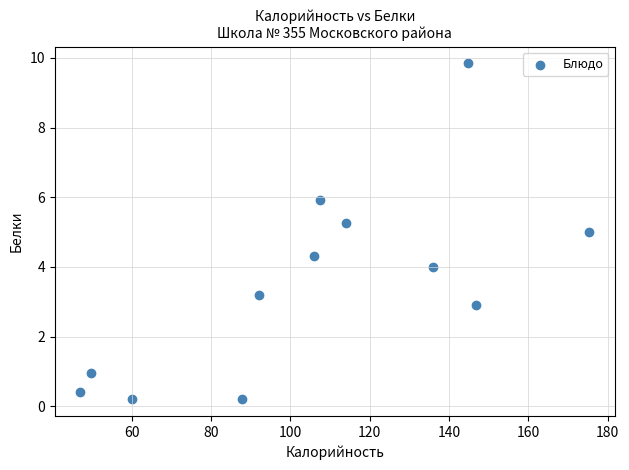

What is the range of X values (max minus min)?

128.4